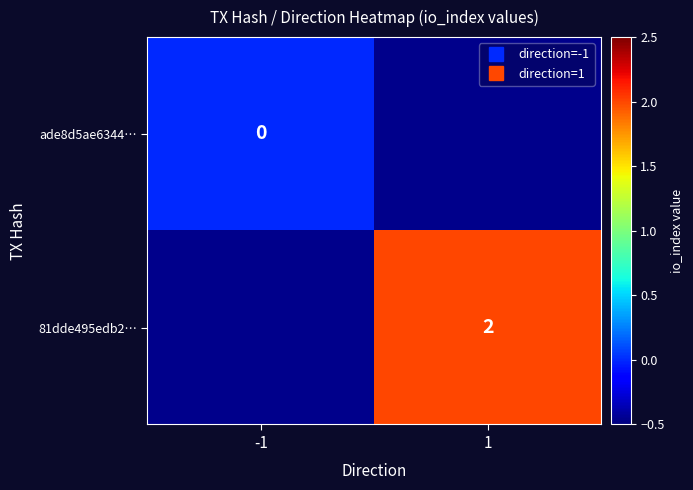

Which has a higher value, 1 or -1?

-1